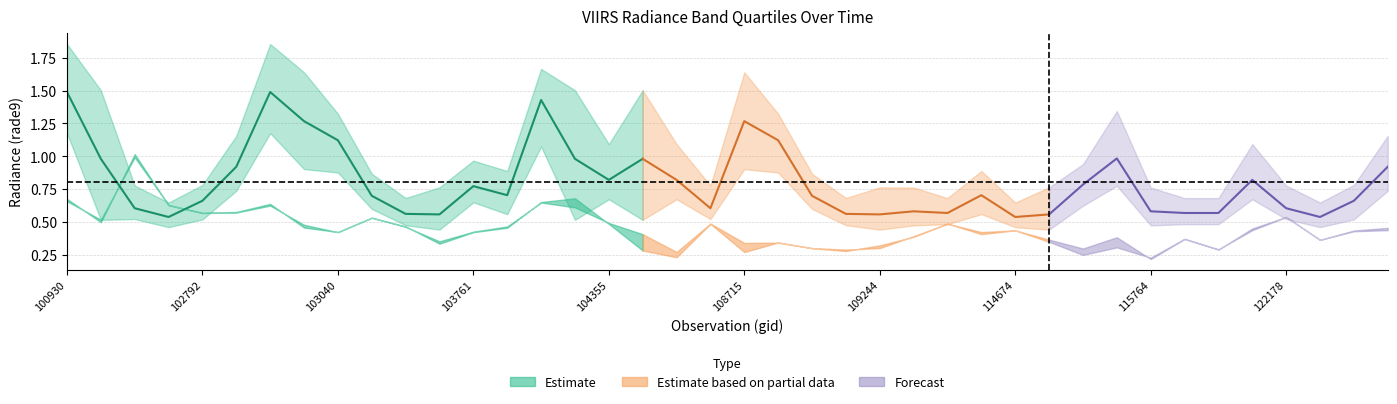

What is the difference between the highest and lowest values at 110127?

0.2